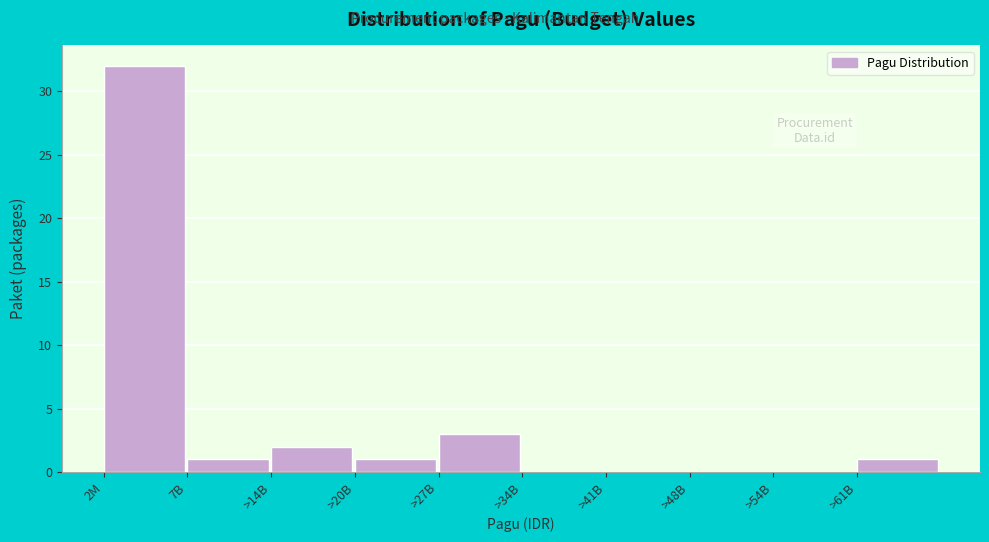

Reading left to right, what are all the values shown in this chart?

2M=32	7B=1	>14B=2	>20B=1	>27B=3	>34B=0	>41B=0	>48B=0	>54B=0	>61B=1